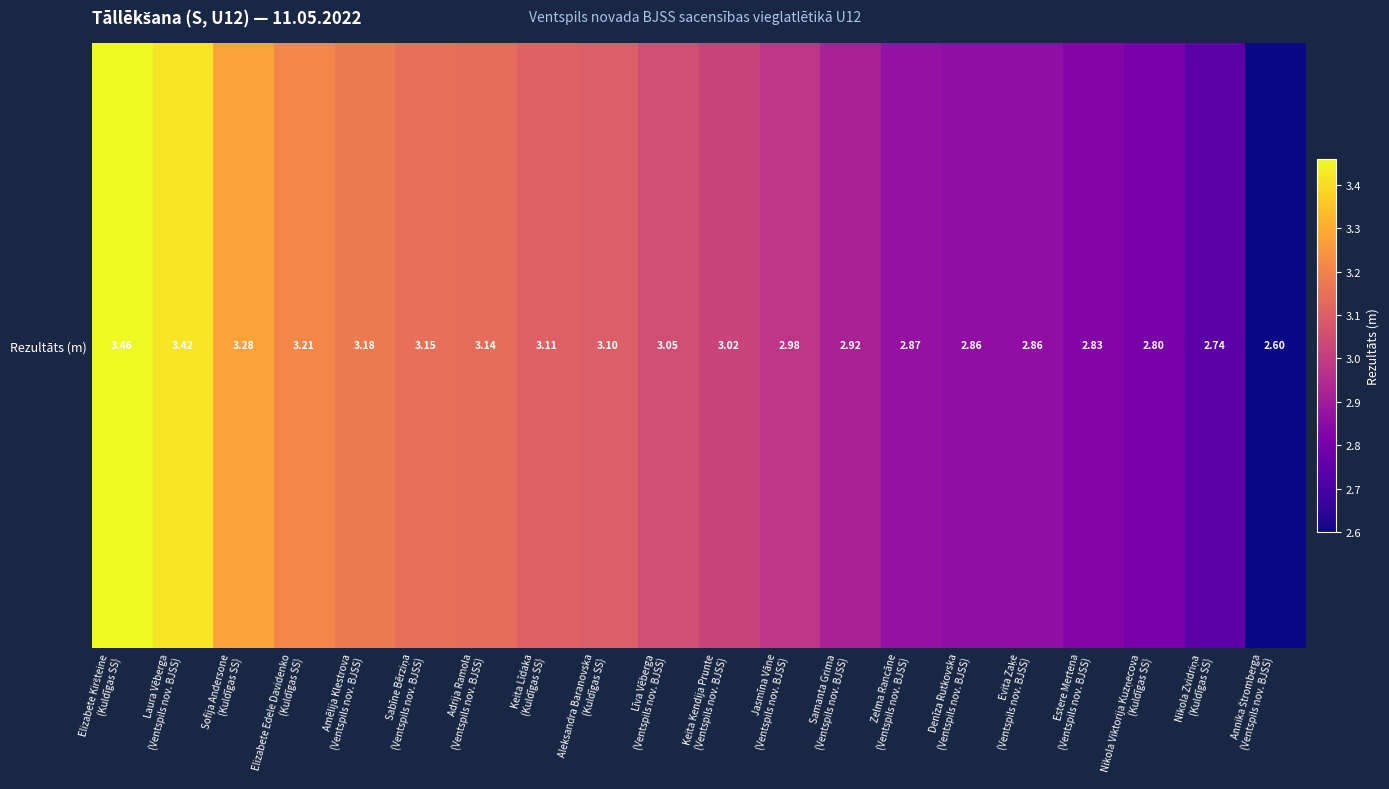

What is the difference between the maximum and minimum values?

0.9